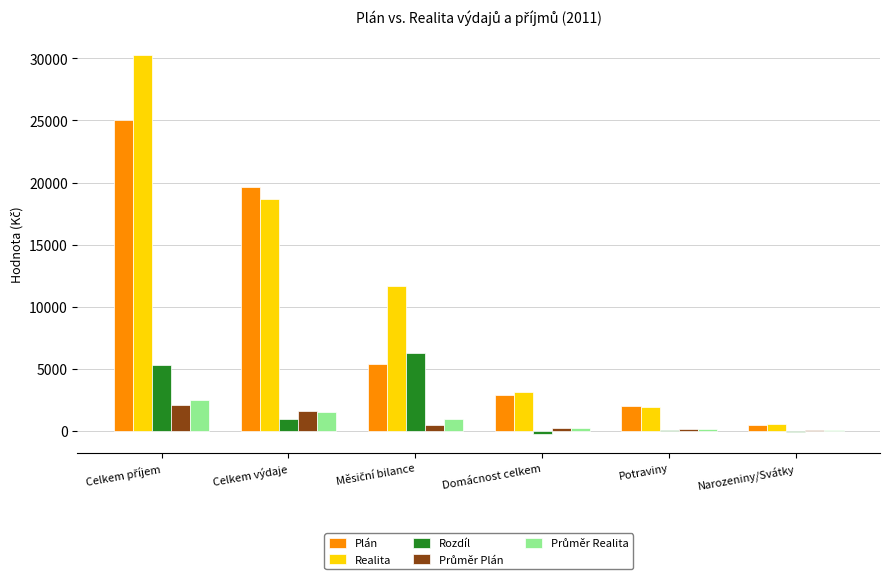

Is the value of Realita at Potraviny greater than the value of Rozdíl at Potraviny?

Yes